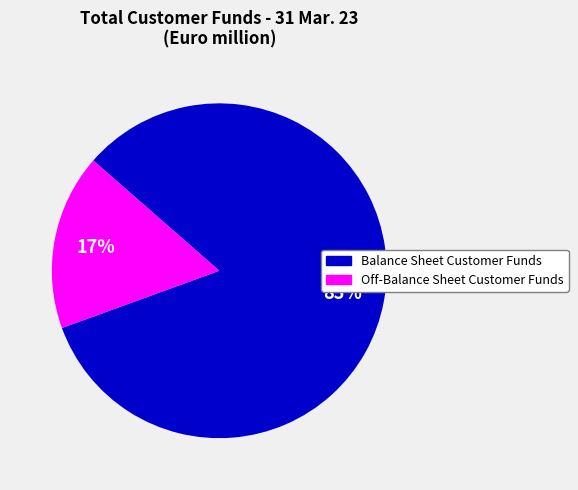

Does Balance Sheet Customer Funds represent more than half of the total?

Yes